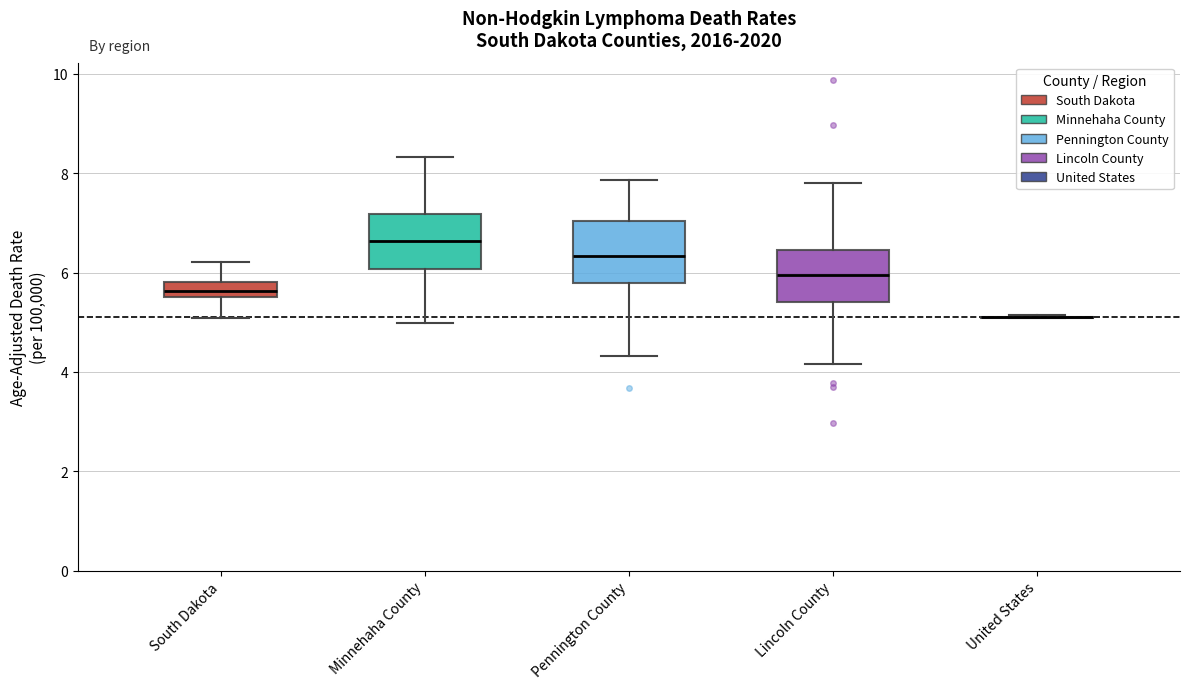

Reading left to right, read every box against the y-axis: the position of its median line, the range the box covers, and the ends of its whiskers. The values are not printed on the chart, so give them approximately, as read against the axis.

South Dakota: median 5.6 (inside the box), box 5.6 to 5.8, whiskers 5.0 to 6.2
Minnehaha County: median 6.6, box 6.0 to 7.2, whiskers 5.0 to 8.4
Pennington County: median 6.4, box 5.8 to 7.0, whiskers 4.4 to 7.8
Lincoln County: median 6.0, box 5.4 to 6.4, whiskers 4.2 to 7.8
United States: box collapsed to a line at 5.2, whiskers 5.0 to 5.2